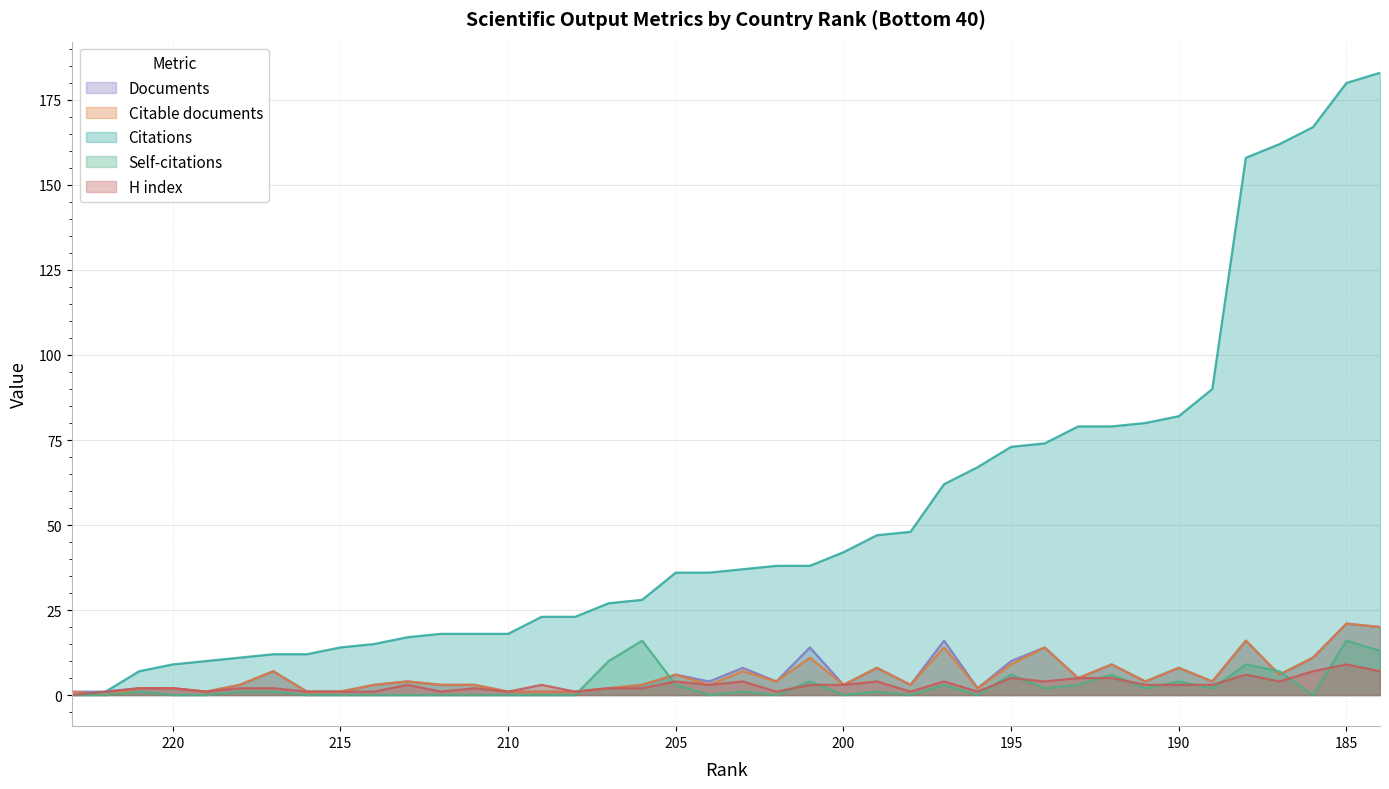

True or false: Citations has a value of 28 at 206.

True